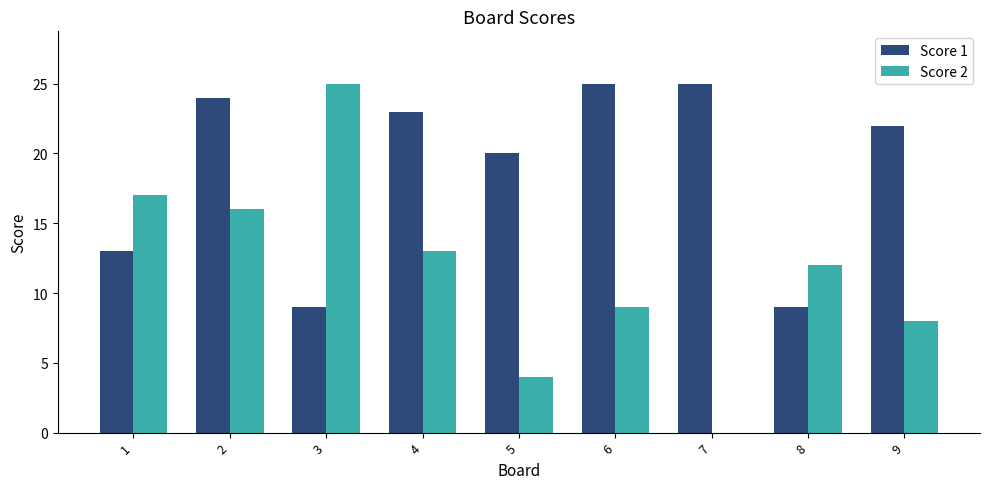

Which category has the highest value in the Score 2 series?

3